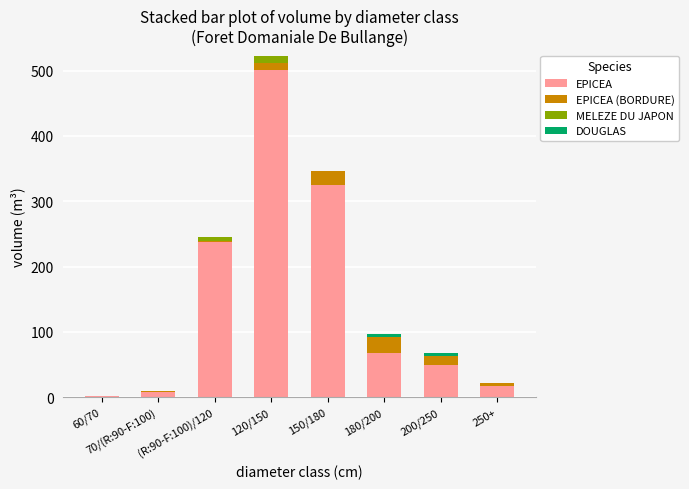

What is the highest value of the EPICEA series?

501.5